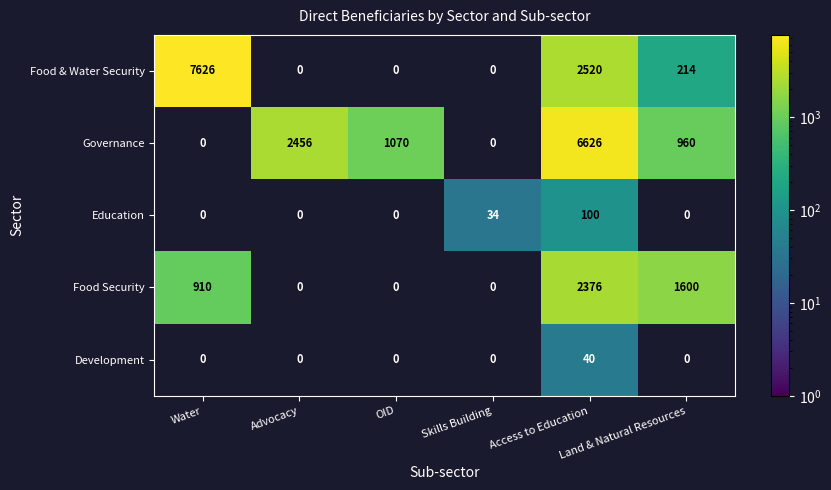

At which label is Food Security closest to 1643?

Land & Natural Resources